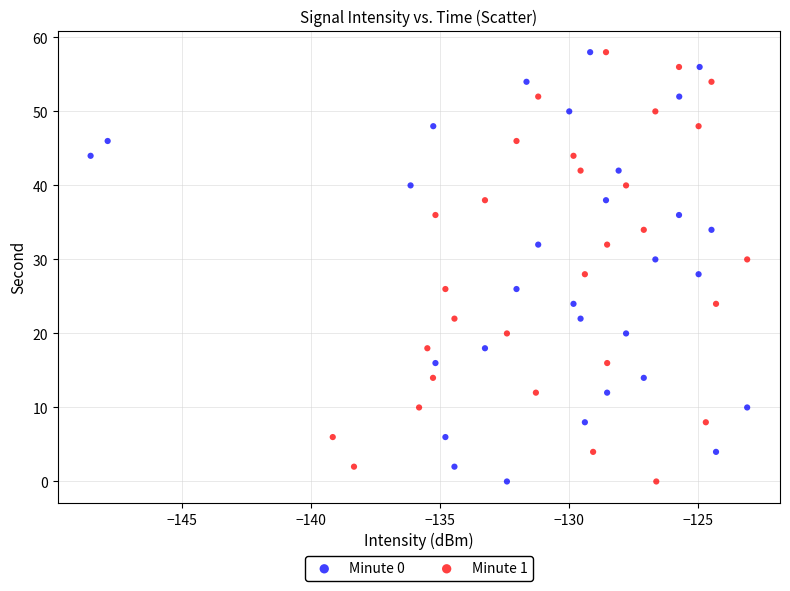

What are all the series names shown in the legend?

Minute 0, Minute 1